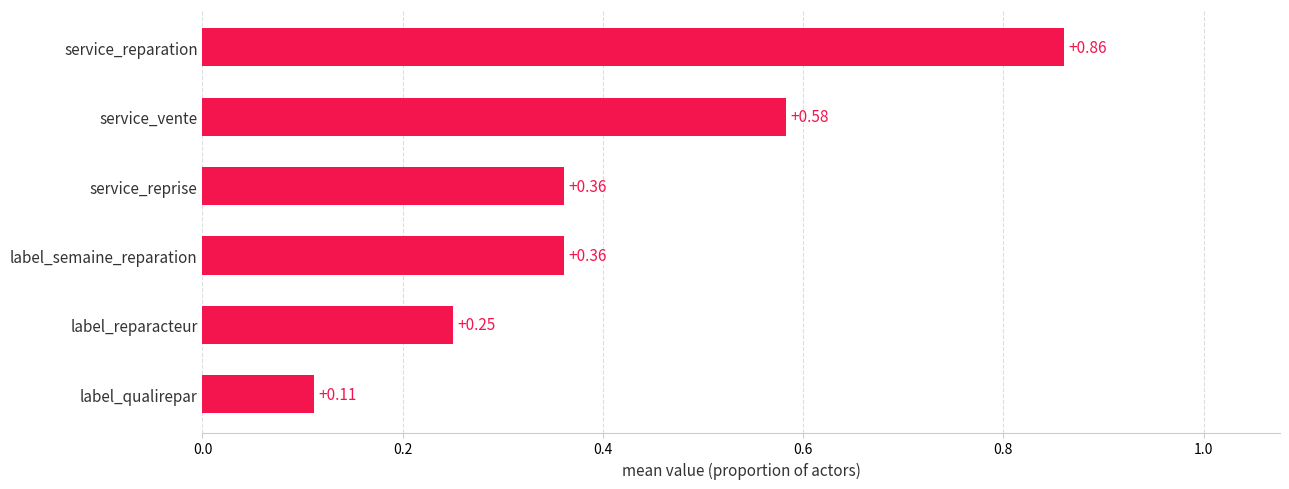

At which category does the chart reach its peak across all series?

service_reparation